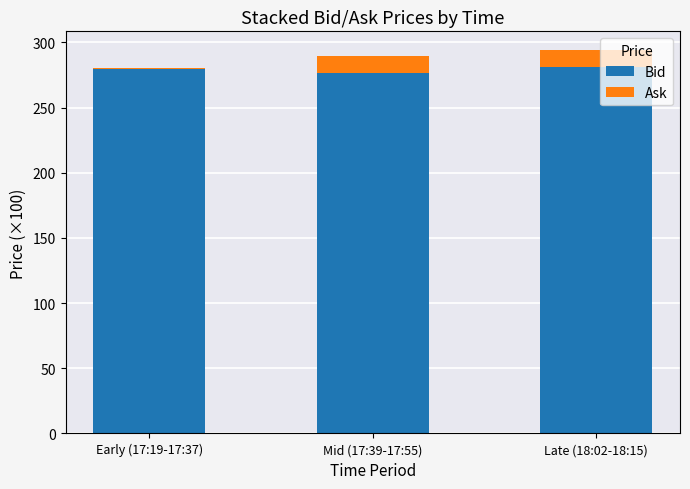

Reading left to right, what are the values for Bid?

Early (17:19-17:37)=279.5	Mid (17:39-17:55)=276.8	Late (18:02-18:15)=280.8